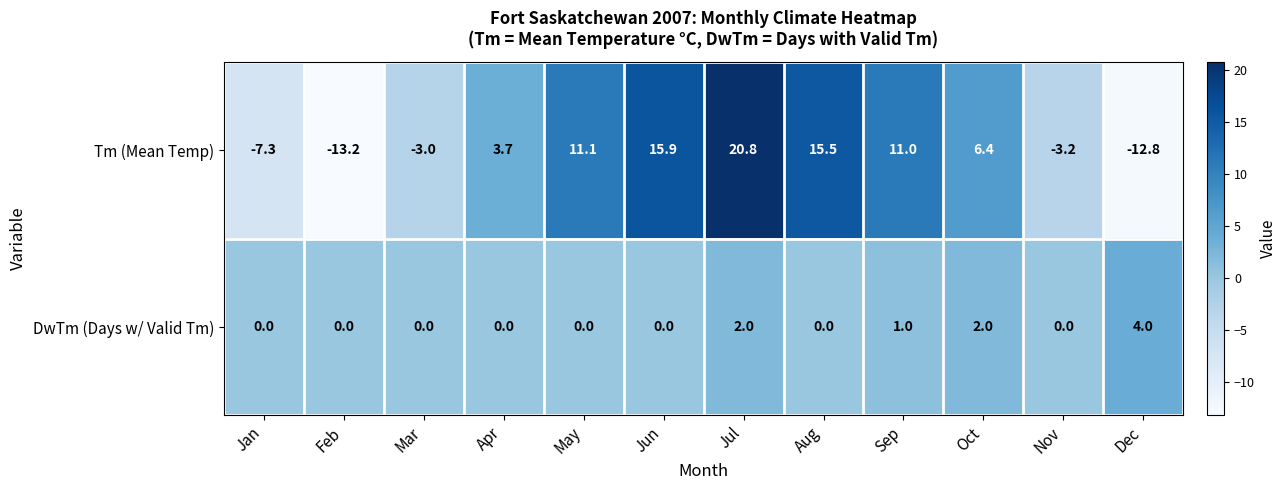

Which series has the largest total across all categories?

Tm (Mean Temp)